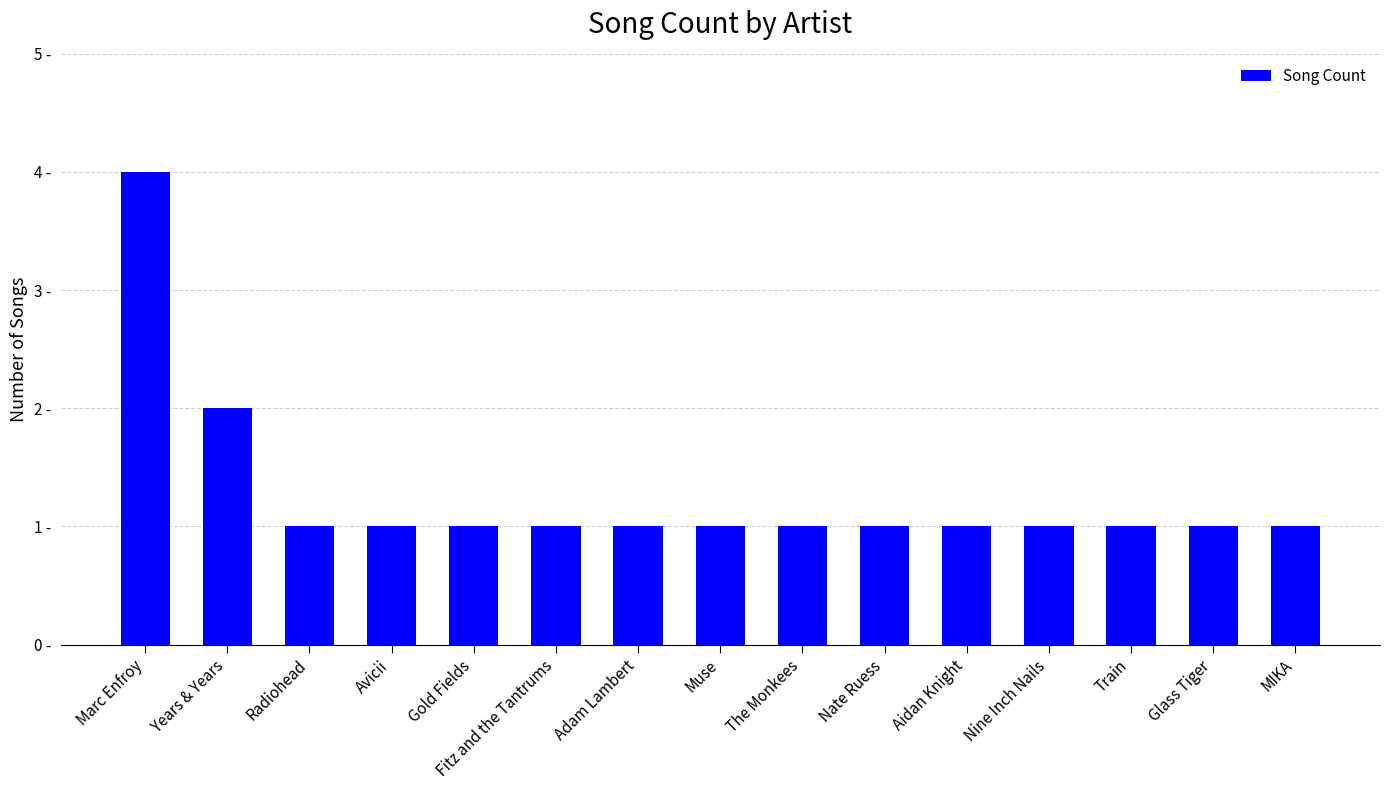

Reading left to right, what are all the values shown in this chart?

Marc Enfroy=4	Years & Years=2	Radiohead=1	Avicii=1	Gold Fields=1	Fitz and the Tantrums=1	Adam Lambert=1	Muse=1	The Monkees=1	Nate Ruess=1	Aidan Knight=1	Nine Inch Nails=1	Train=1	Glass Tiger=1	MIKA=1